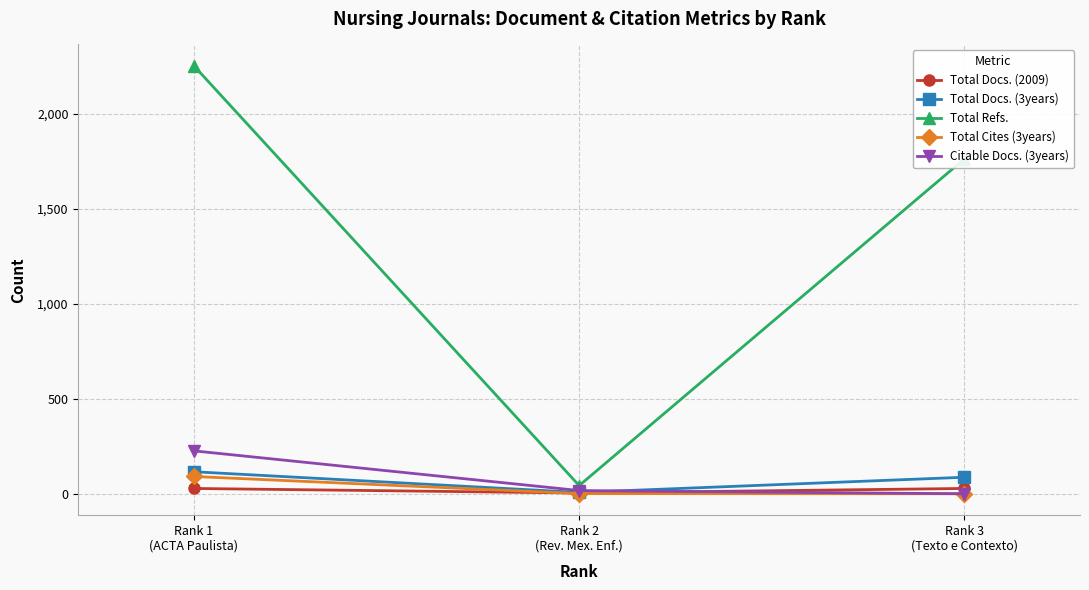

Where does the Total Refs. series first go above 1764?

Rank 1
(ACTA Paulista)